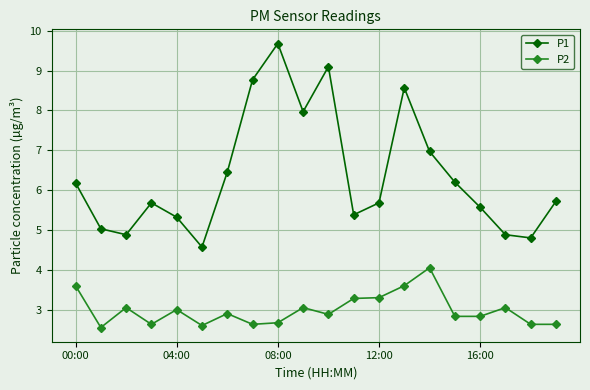

Which series has the largest total across all categories?

P1